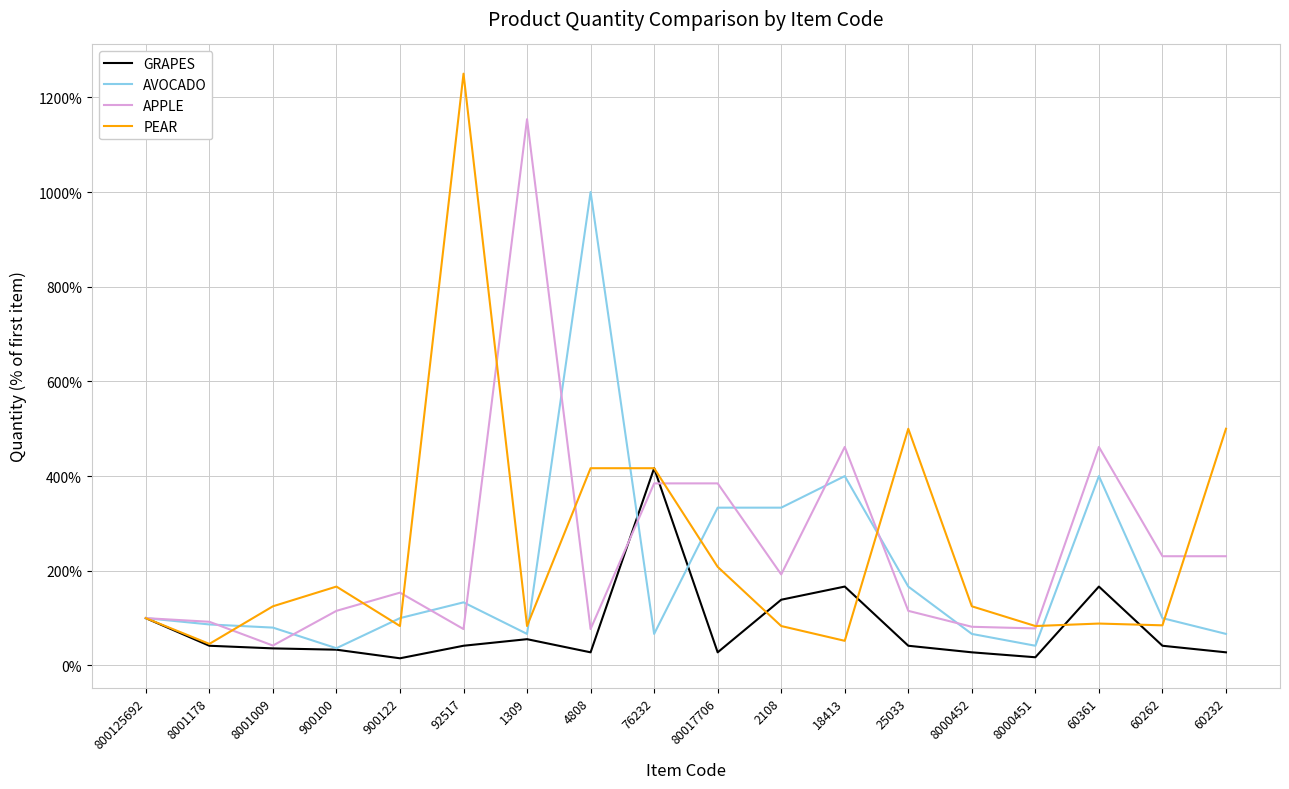

Rank the series by their maximum value, from highest to lowest.

PEAR, APPLE, AVOCADO, GRAPES